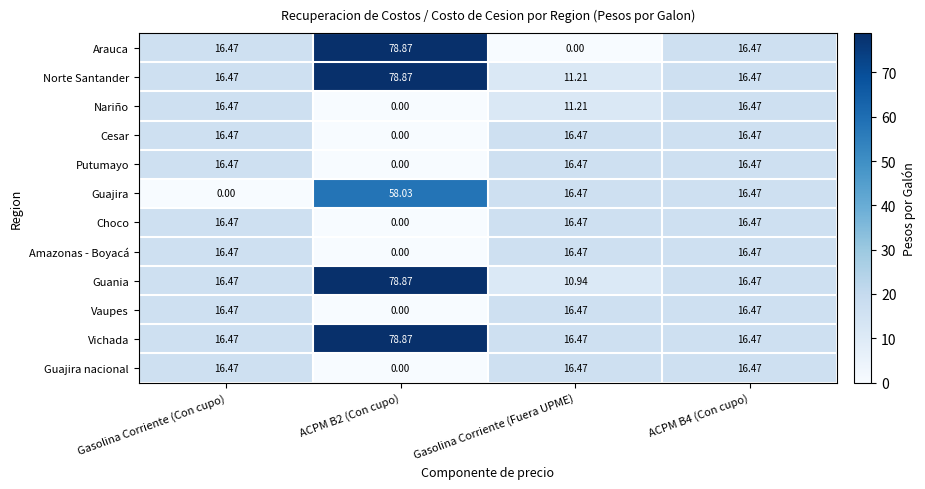

At which label does Arauca reach its minimum?

Gasolina Corriente (Fuera UPME)